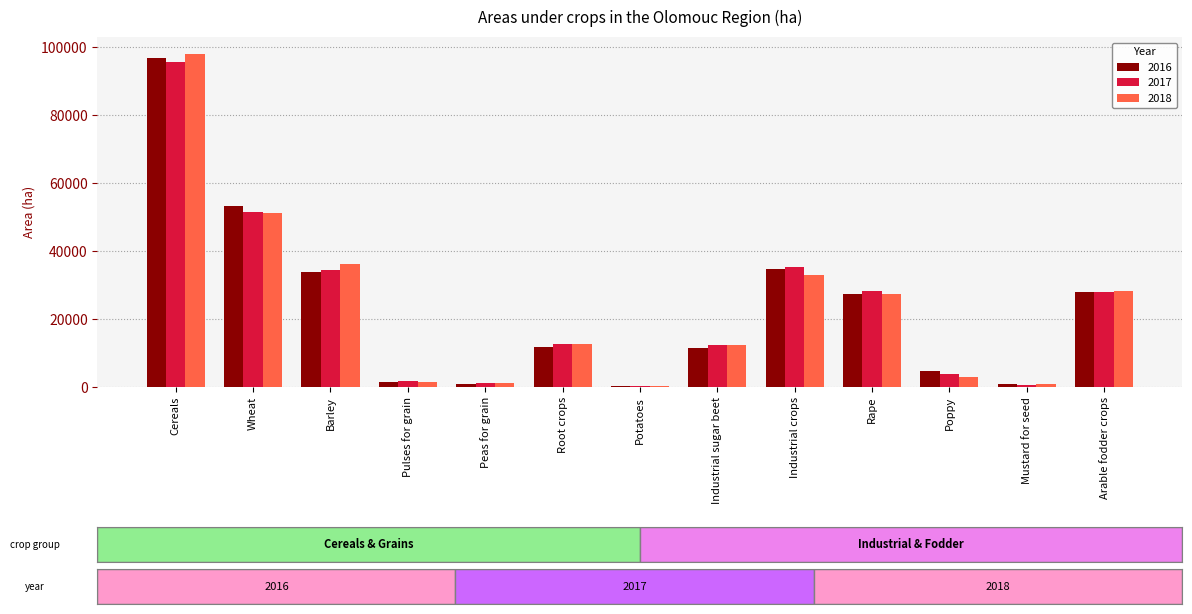

Between Cereals and Industrial crops, which series saw the biggest shift?

2018